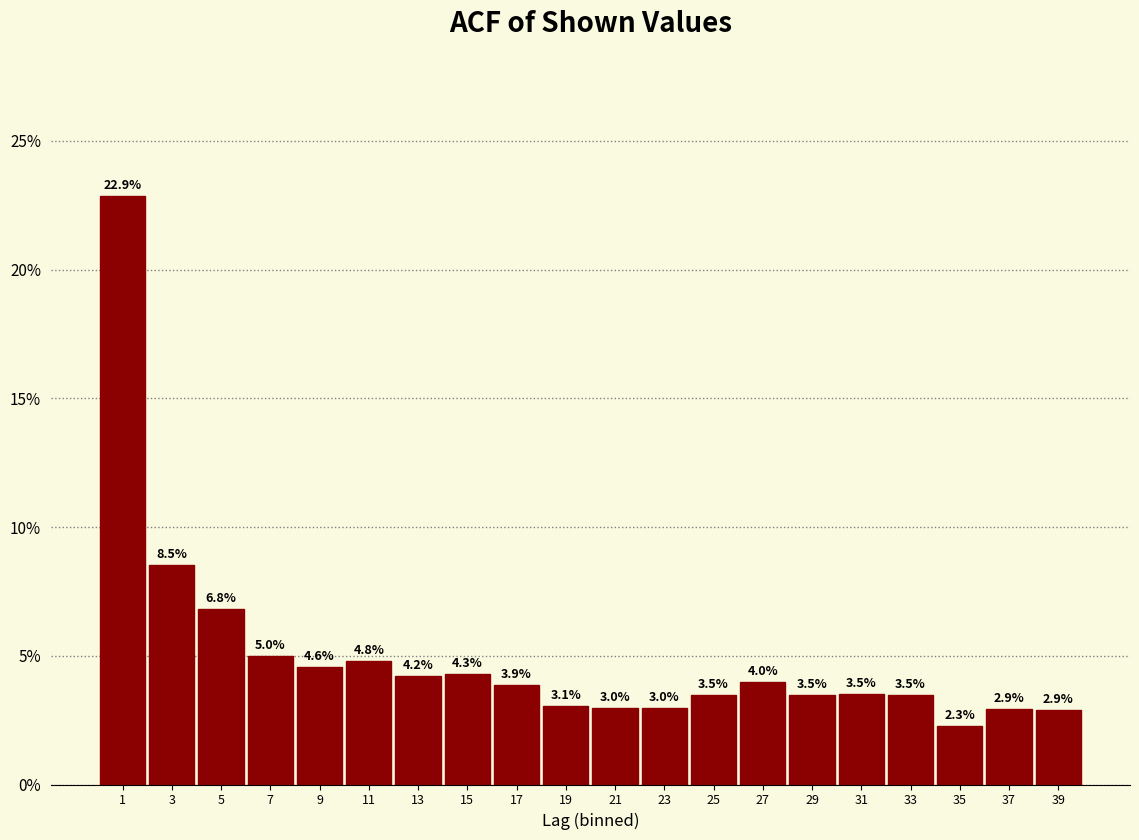

Reading right to left, list all the values displayed in this chart.

39=2.9	37=2.9	35=2.3	33=3.5	31=3.5	29=3.5	27=4.0	25=3.5	23=3.0	21=3.0	19=3.1	17=3.9	15=4.3	13=4.2	11=4.8	9=4.6	7=5.0	5=6.8	3=8.5	1=22.9